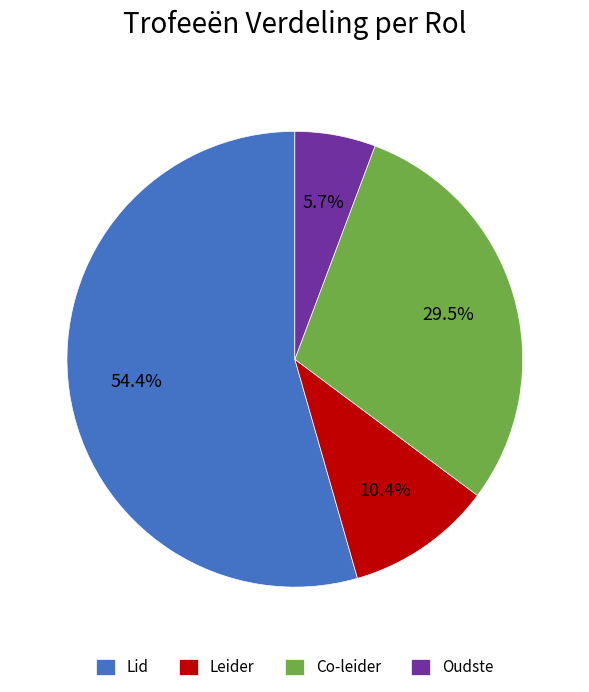

Combined, what portion of the pie is Oudste and Leider?

16.1%